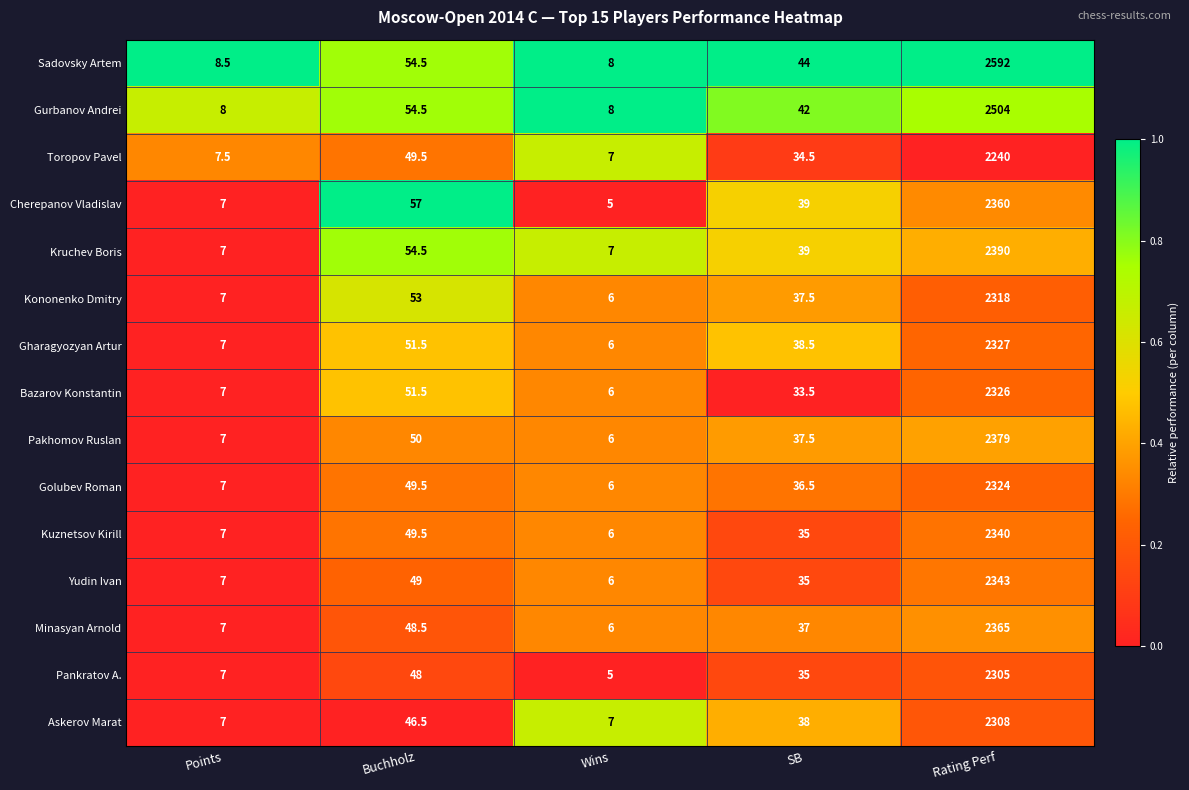

Is it true that Bazarov Konstantin equals 2326.0 at Rating Perf?

True